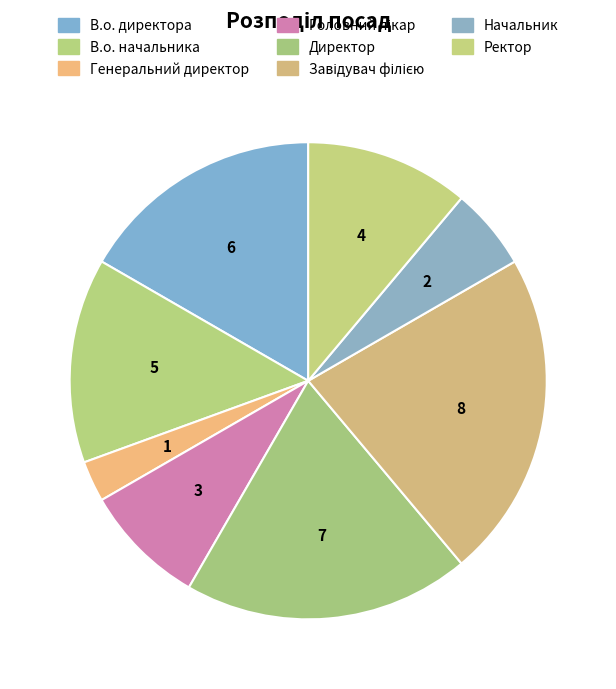

What percentage is the Директор slice, to the nearest percent?

19%